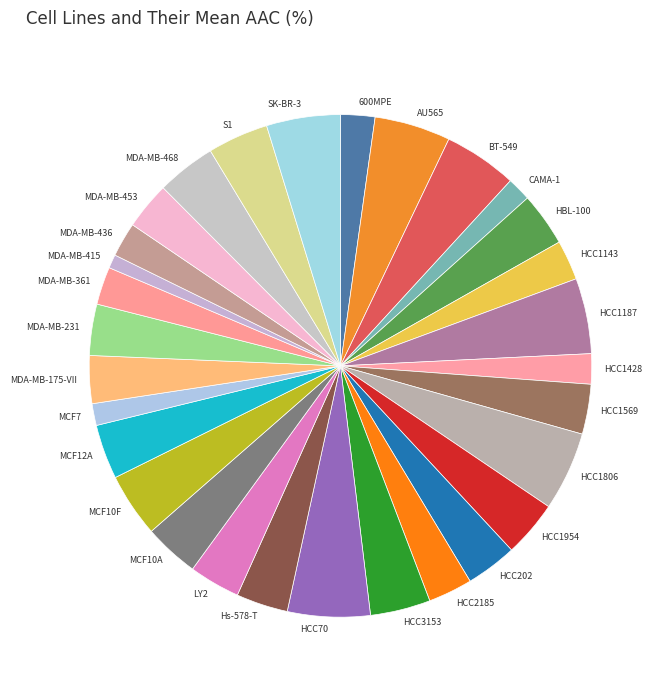

True or false: MDA-MB-175-VII accounts for 16% of the total.

False